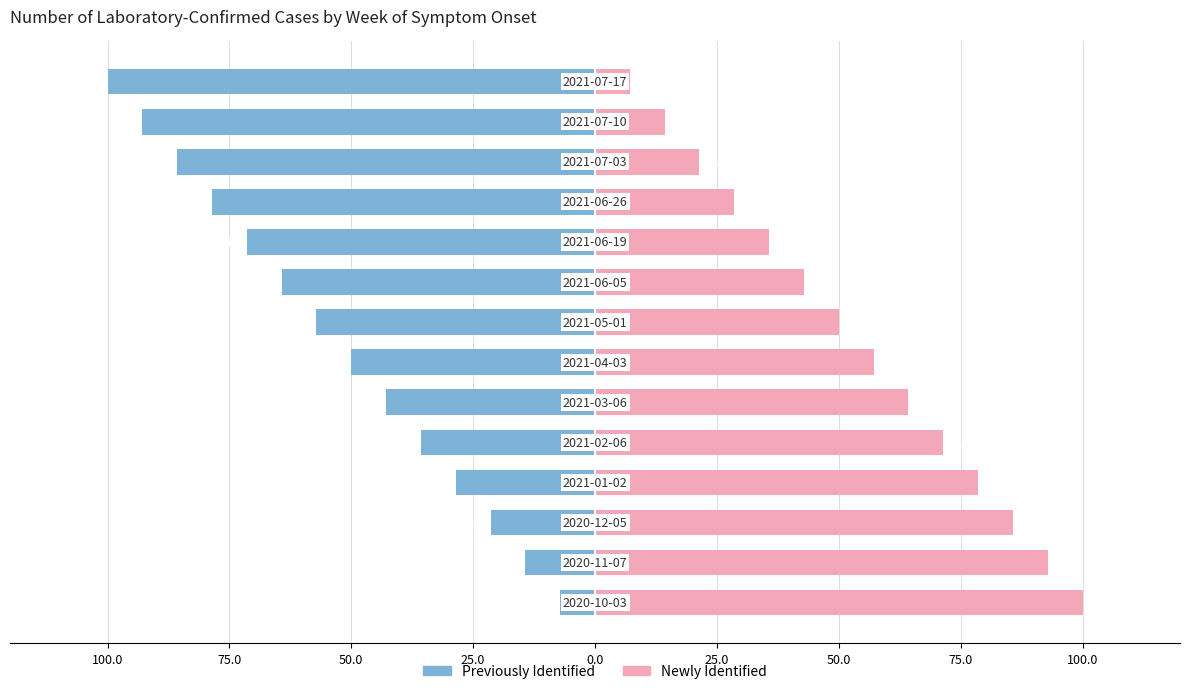

What is the difference between the highest and lowest values at 25.0?

107.1